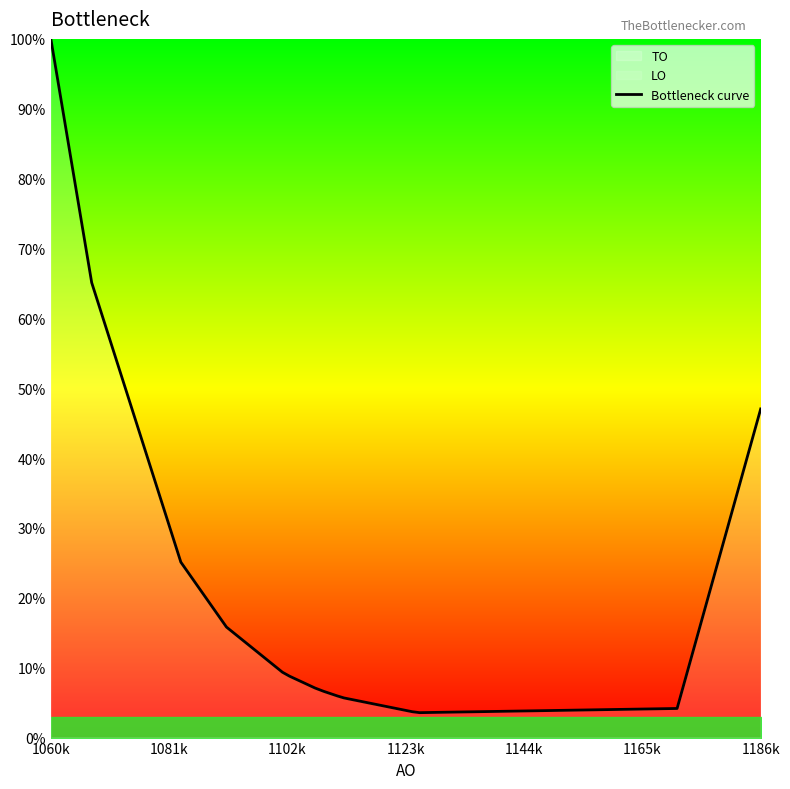

Which category has the highest value in the Bottleneck curve series?

1060k